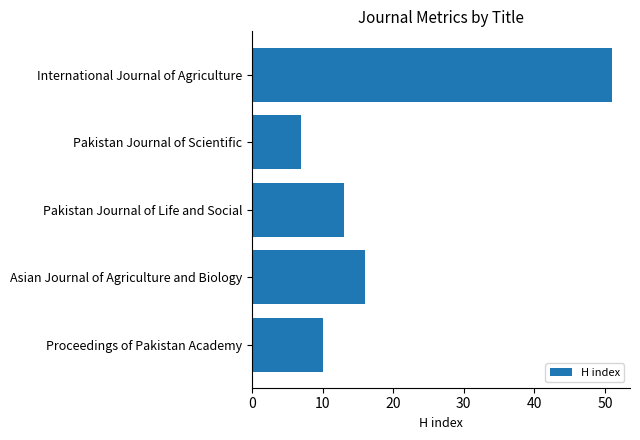

Reading bottom to top, list all the values displayed in this chart.

10	16	13	7	51